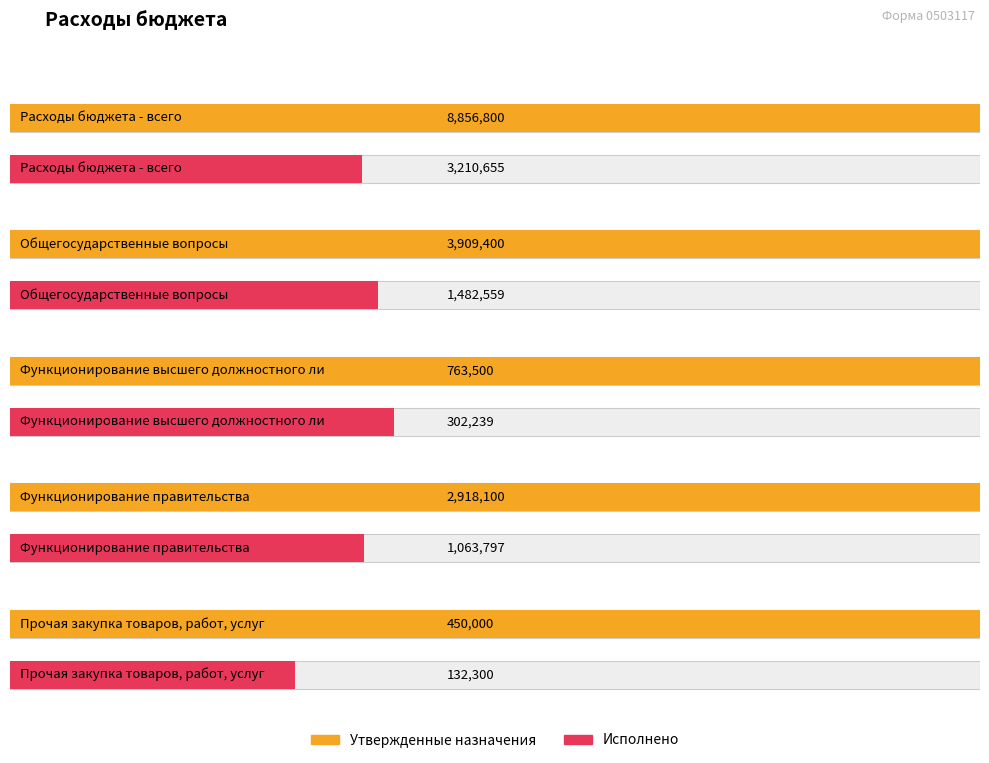

Does the chart contain any negative values?

No